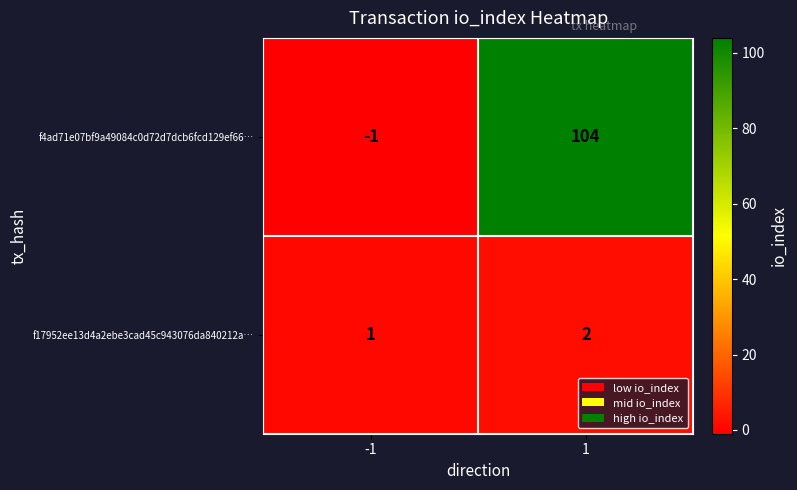

What is the maximum value shown in the chart?

104